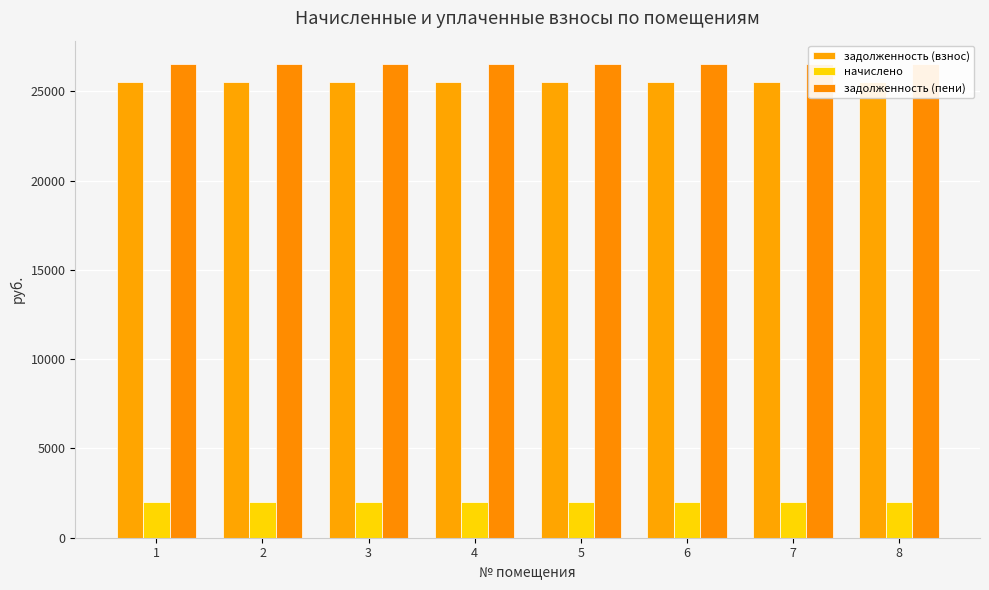

Rank the series by their maximum value, from highest to lowest.

задолженность (пени), задолженность (взнос), начислено